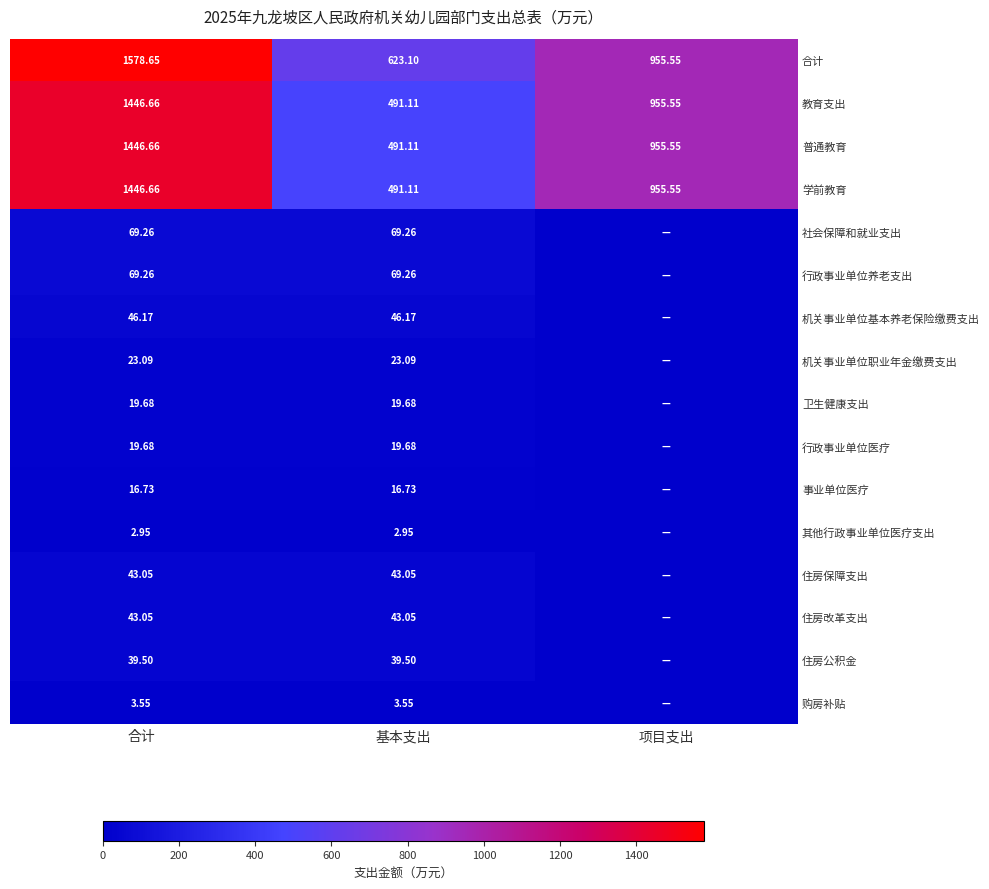

Is the value of 其他行政事业单位医疗支出 at 合计 greater than the value of 社会保障和就业支出 at 合计?

No